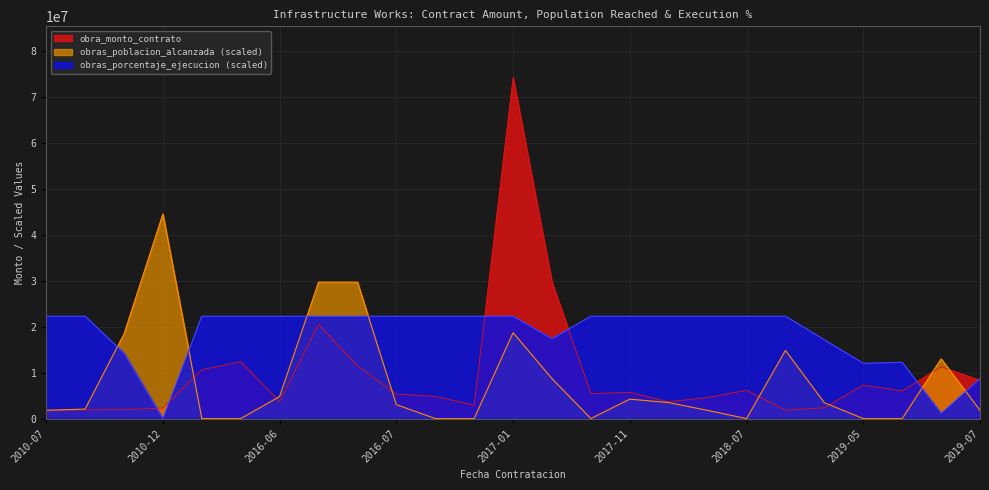

How many data points in obra_monto_contrato are less than 5425133?

12